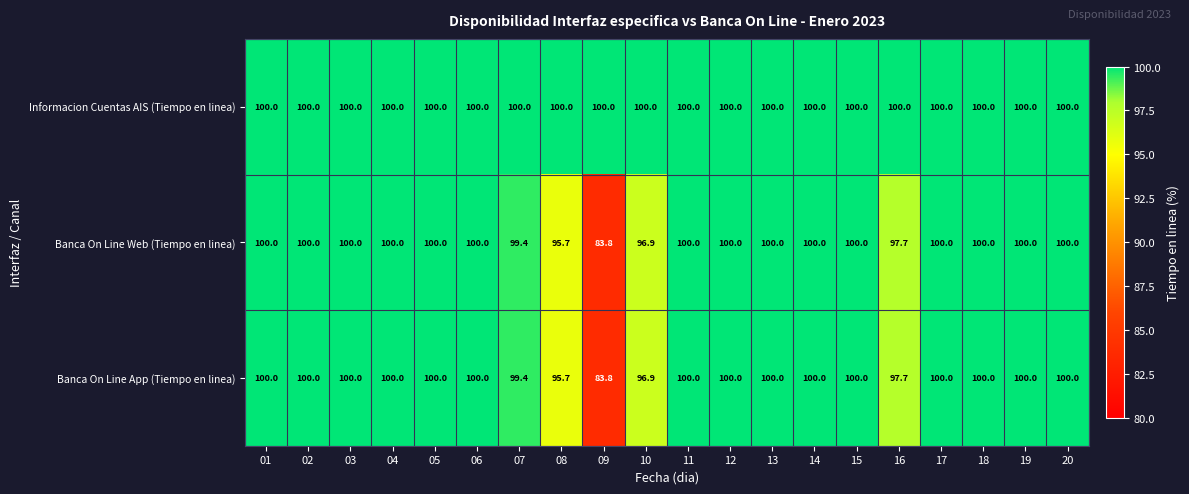

True or false: Banca On Line App (Tiempo en linea) has a value of 146.7 at 17.

False